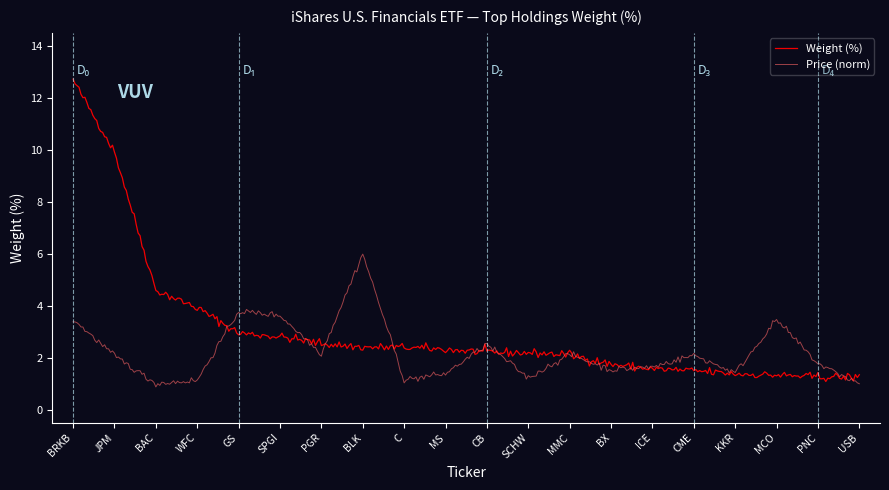

List the series in order of their overall mean, lowest first.

Price (norm), Weight (%)